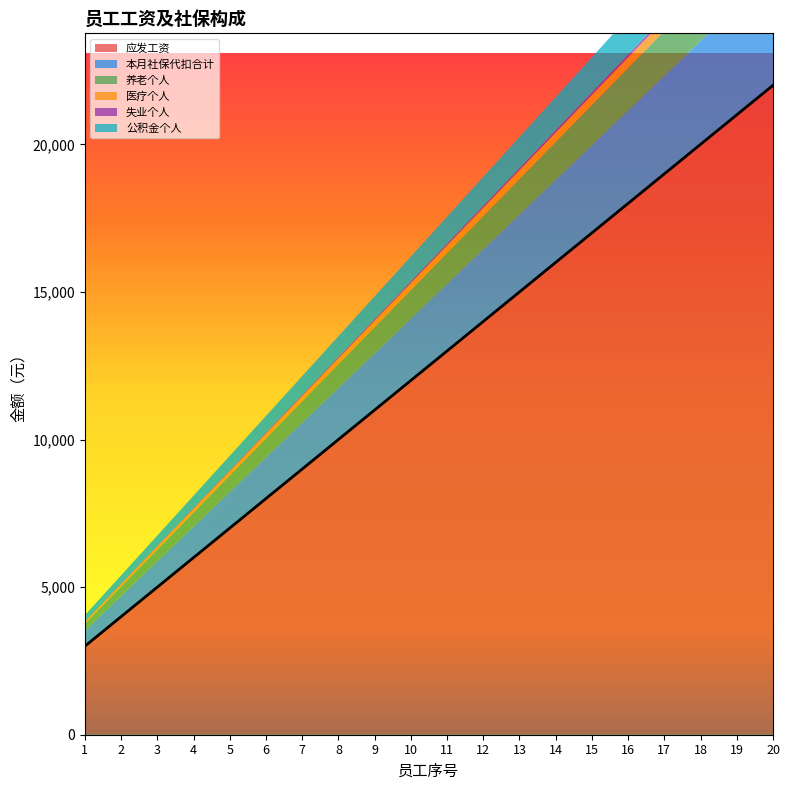

Which series has the widest spread of values?

应发工资